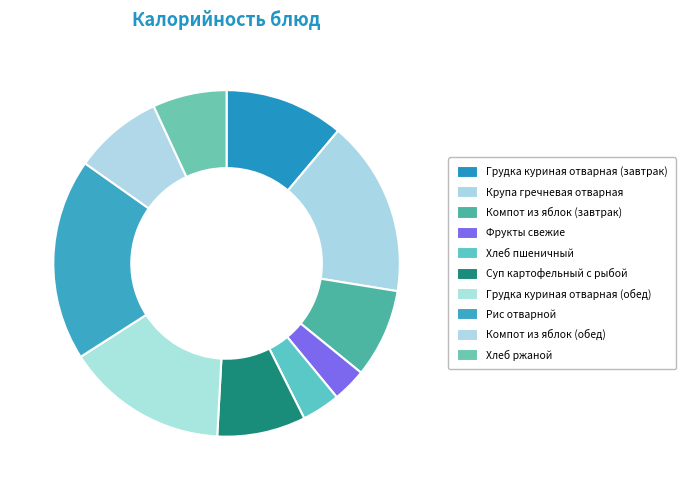

The Рис отварной slice represents 19% of the pie. True or false?

True